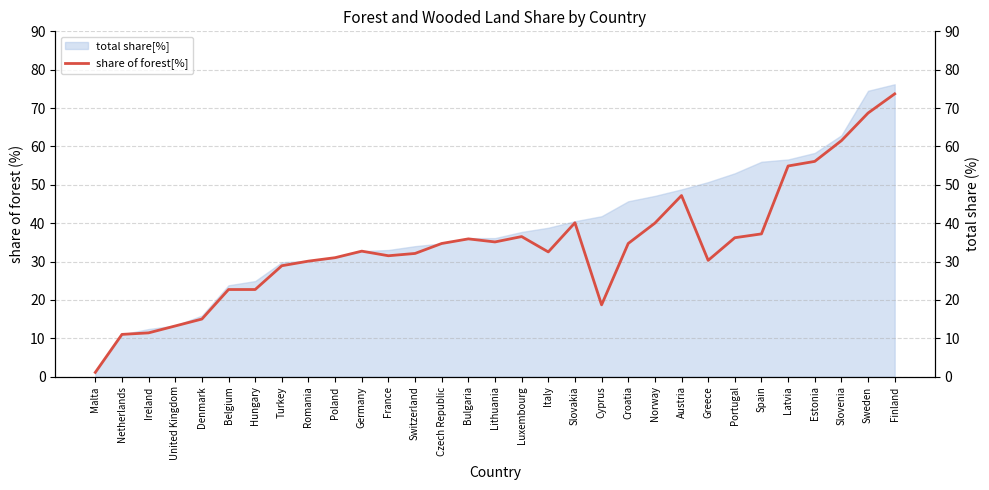

What is the sum of all values?

1057.4